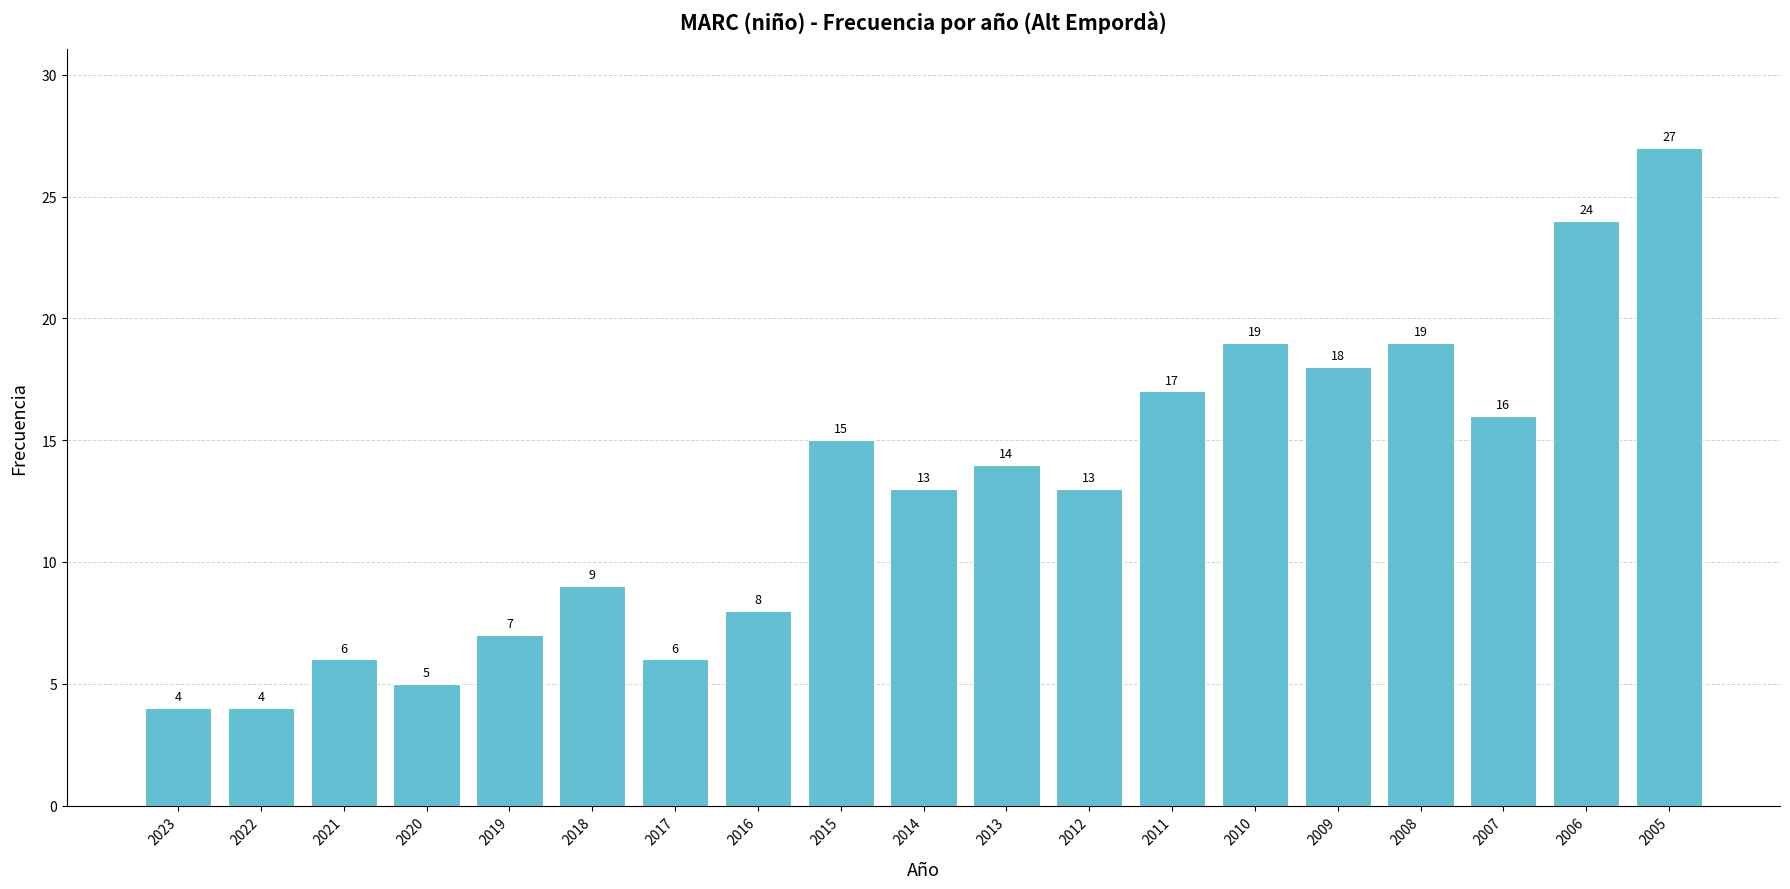

How many bars are there in total?

19